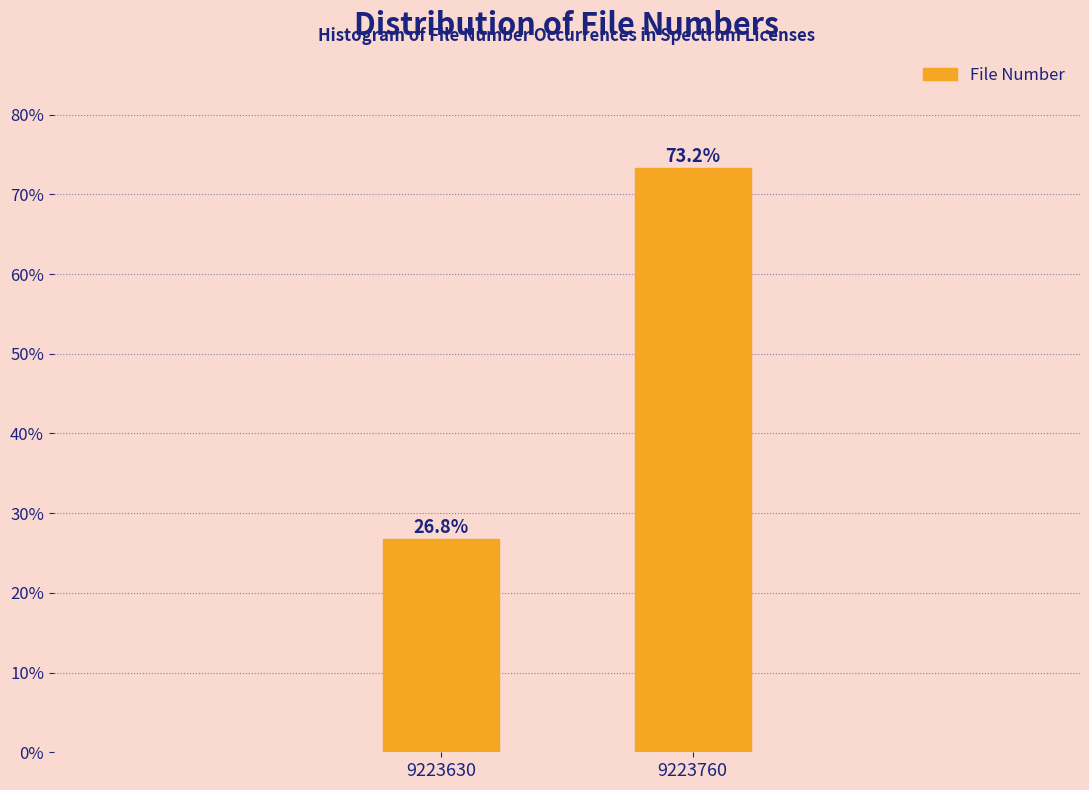

Reading left to right, list all the values displayed in this chart.

26.8	73.2